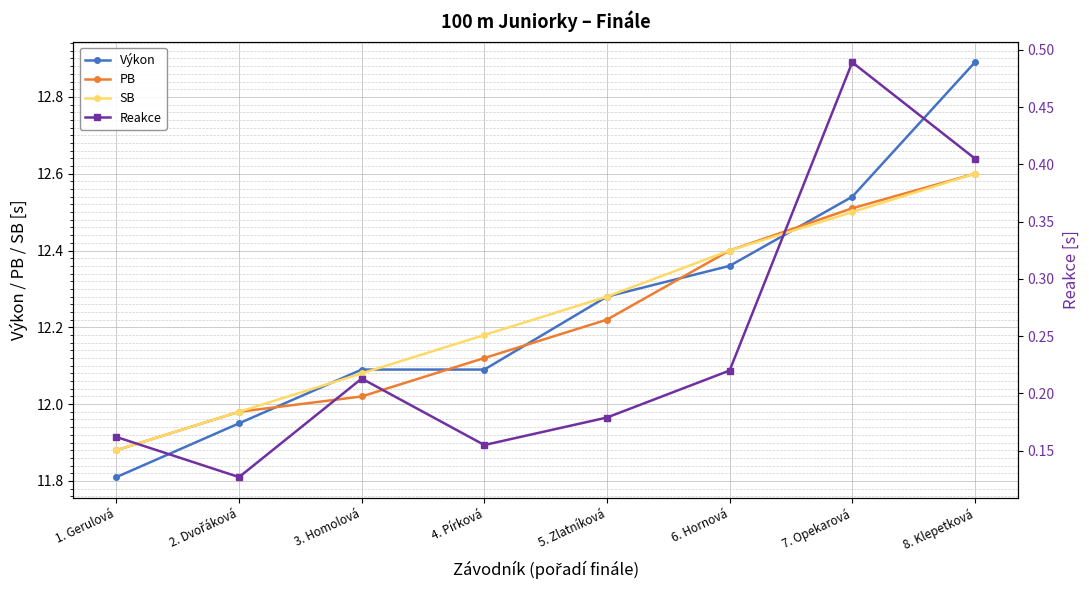

Where does the PB series first go above 12?

3. Homolová